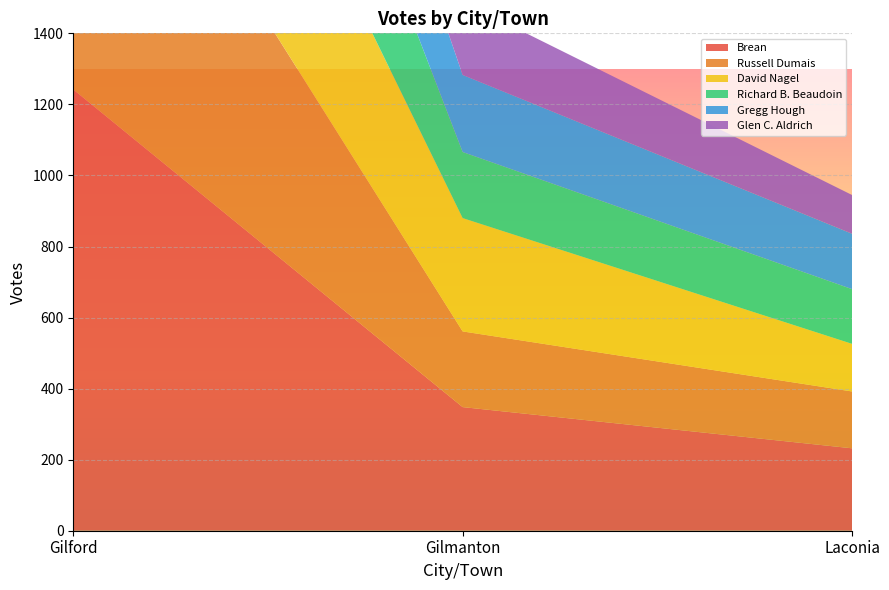

Reading left to right, what are all the values shown in this chart?

Brean: Gilford=1242	Gilmanton=348	Laconia=232
Russell Dumais: Gilford=1060	Gilmanton=213	Laconia=160
David Nagel: Gilford=821	Gilmanton=319	Laconia=134
Richard B. Beaudoin: Gilford=789	Gilmanton=186	Laconia=154
Gregg Hough: Gilford=568	Gilmanton=217	Laconia=156
Glen C. Aldrich: Gilford=471	Gilmanton=206	Laconia=109